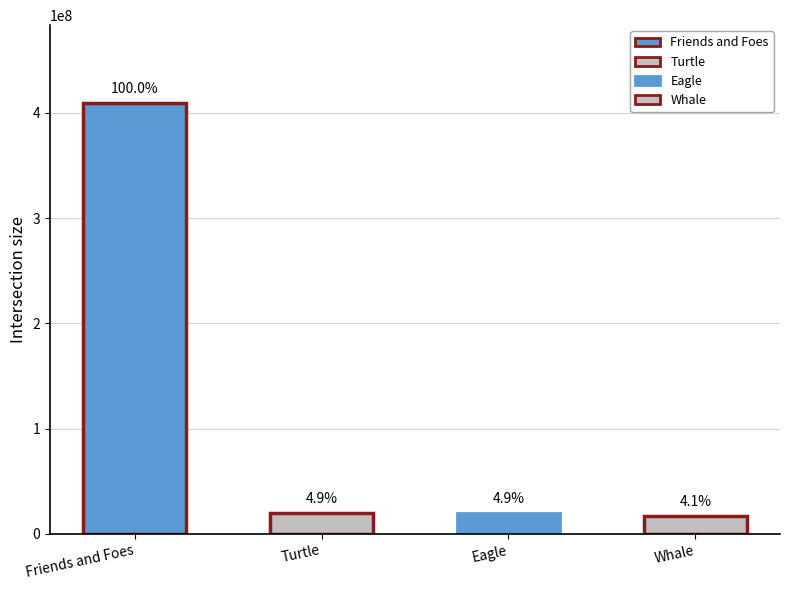

Reading left to right, list all the values displayed in this chart.

Friends and Foes=409742364	Turtle=20124206	Eagle=20124049	Whale=16951434